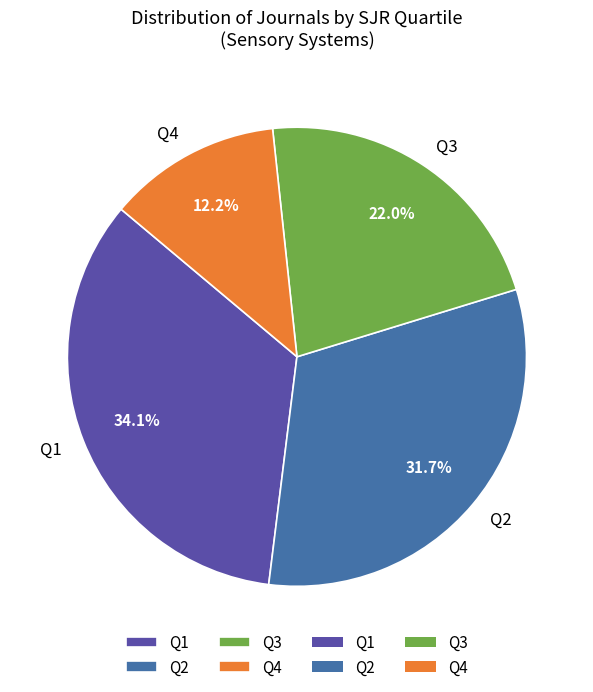

Approximately how many times larger is the value at Q1 compared to Q2?

1.1